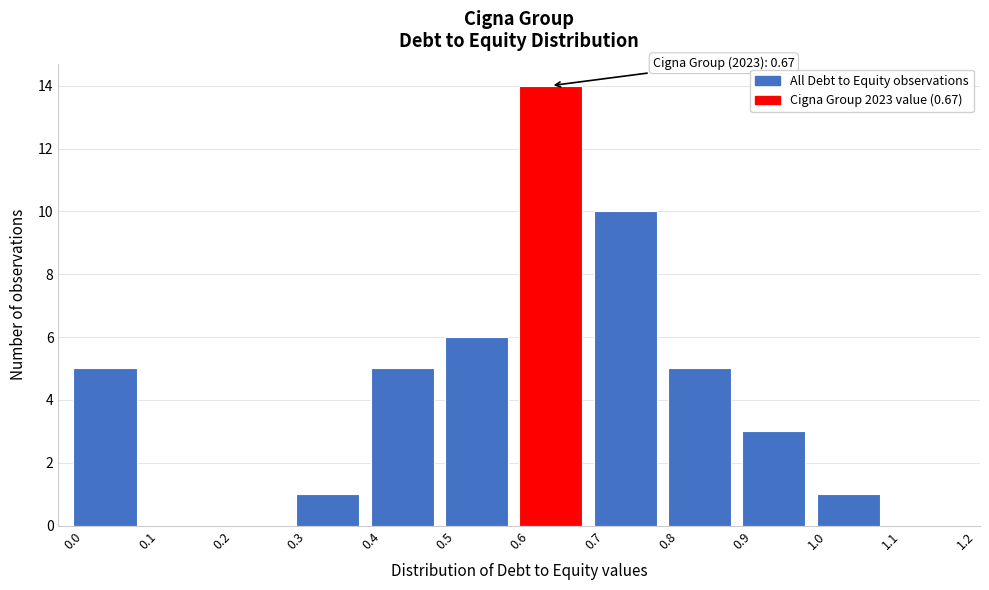

Over which range of the x-axis is the bar tallest?

0.6 to 0.7